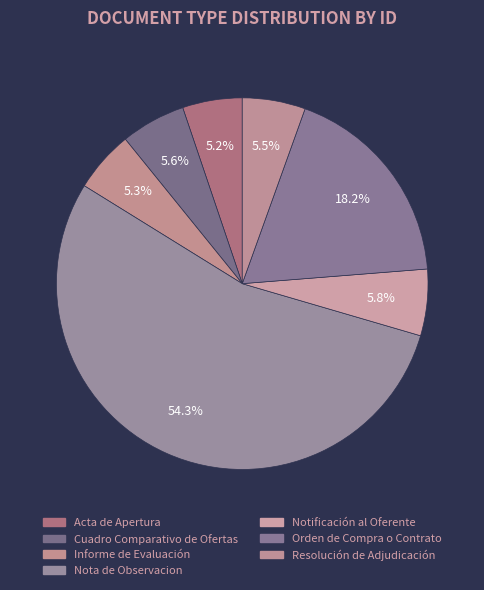

How many slices are in this pie chart?

7